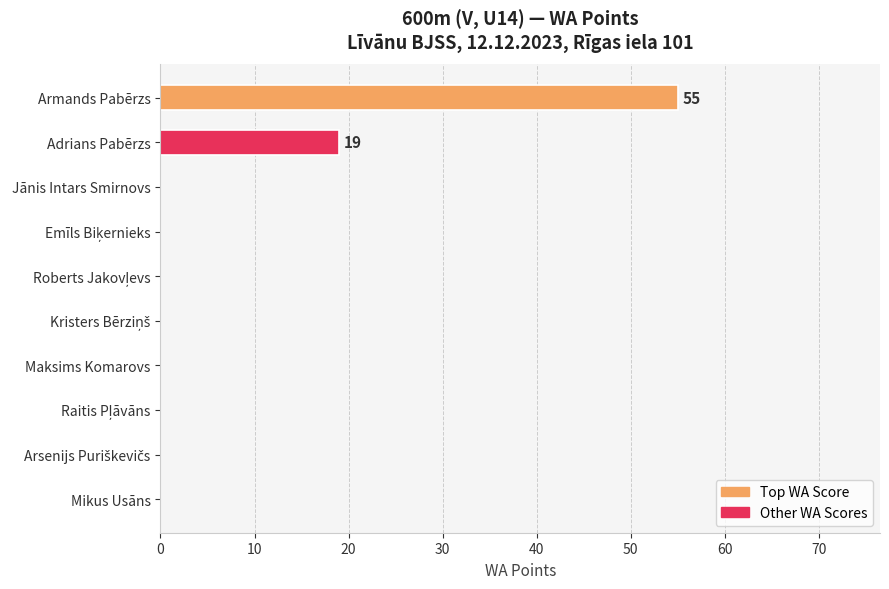

Is it true that the value at Armands Pabērzs is 95?

False